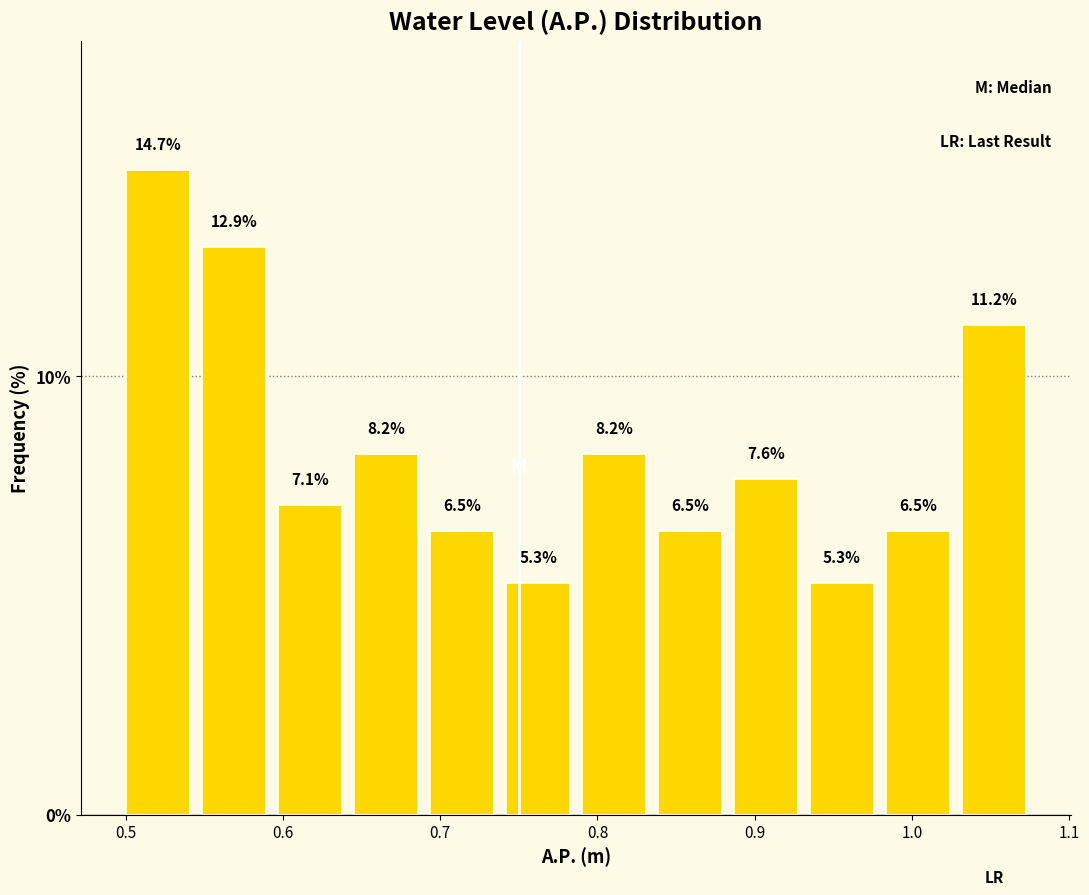

Reading left to right, transcribe this chart: for each bar, give the range it covers on the x-axis and its height. The bar edges are not printed on the chart, so give them approximately, as read against the axis.

0.50 to 0.55: 14.7
0.55 to 0.60: 12.9
0.60 to 0.65: 7.1
0.65 to 0.69: 8.2
0.69 to 0.74: 6.5
0.74 to 0.79: 5.3
0.79 to 0.84: 8.2
0.84 to 0.89: 6.5
0.89 to 0.94: 7.6
0.94 to 0.98: 5.3
0.98 to 1.03: 6.5
1.03 to 1.08: 11.2